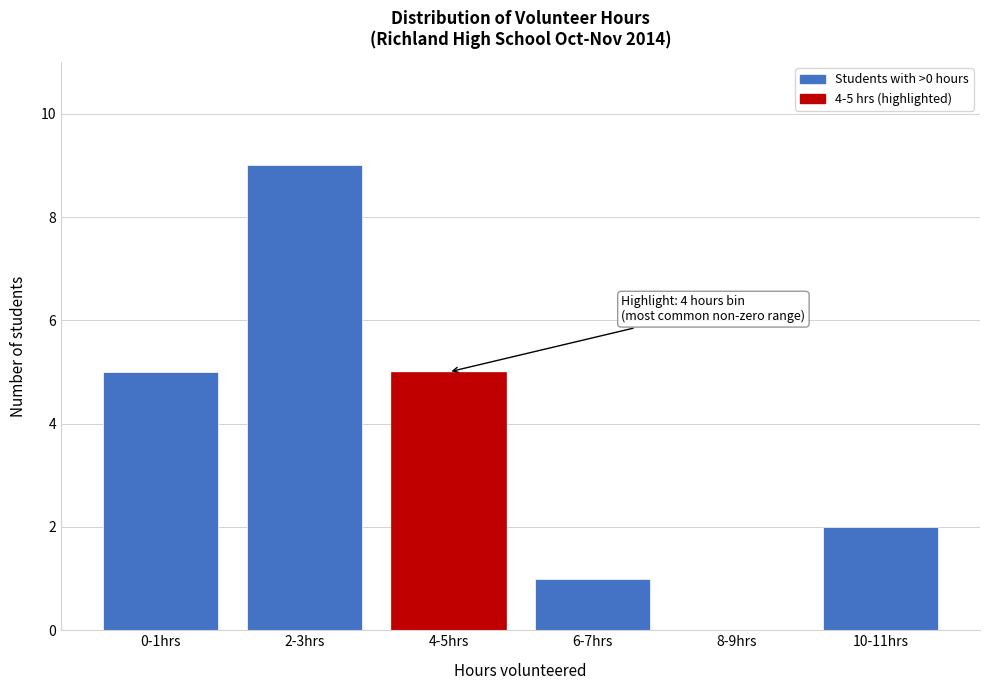

Reading left to right, what are all the values shown in this chart?

0-1hrs=5	2-3hrs=9	4-5hrs=5	6-7hrs=1	8-9hrs=0	10-11hrs=2